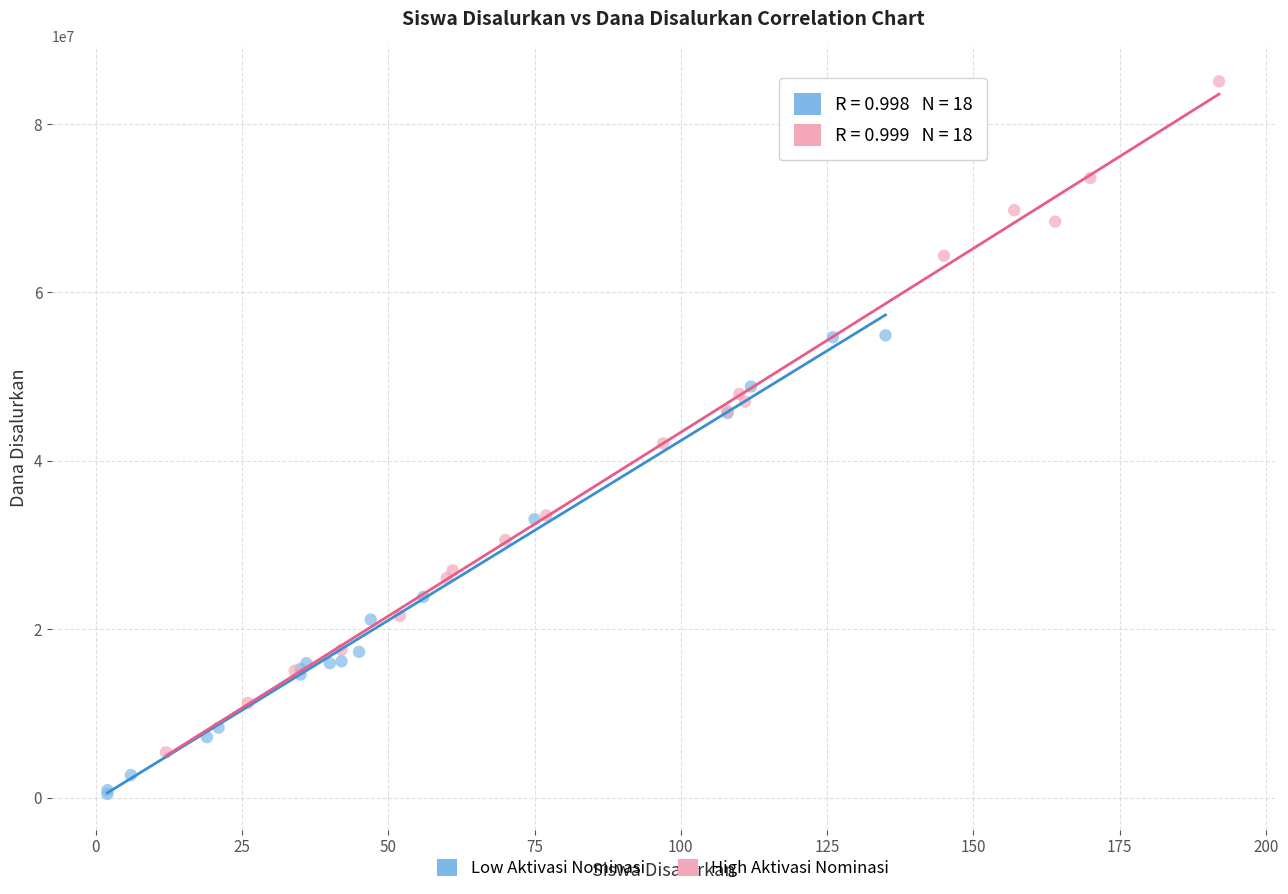

Which series contains the lowest Y value?

Low Aktivasi Nominasi